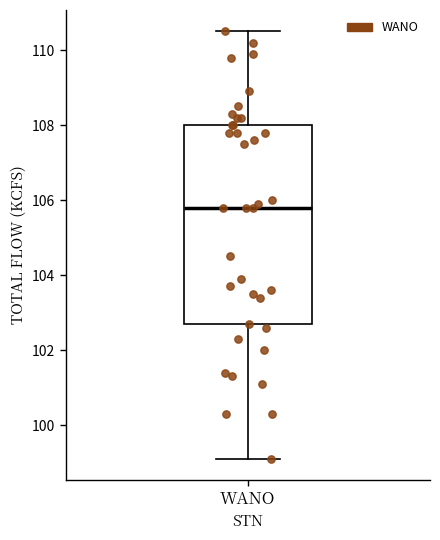

Where is the upper edge of the box for WANO on the y-axis? The values are not printed on the chart, so give them approximately, as read against the axis.

108.0